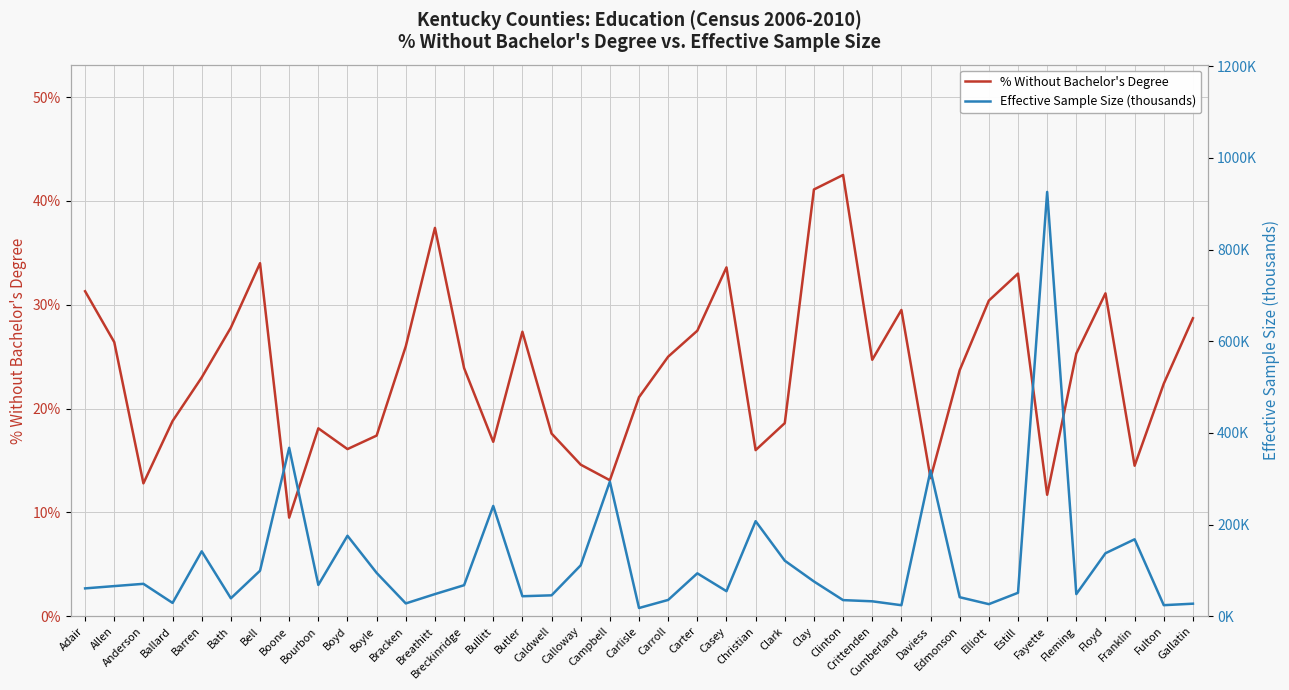

Which series changed the most between Clinton and Fleming?

% Without Bachelor's Degree